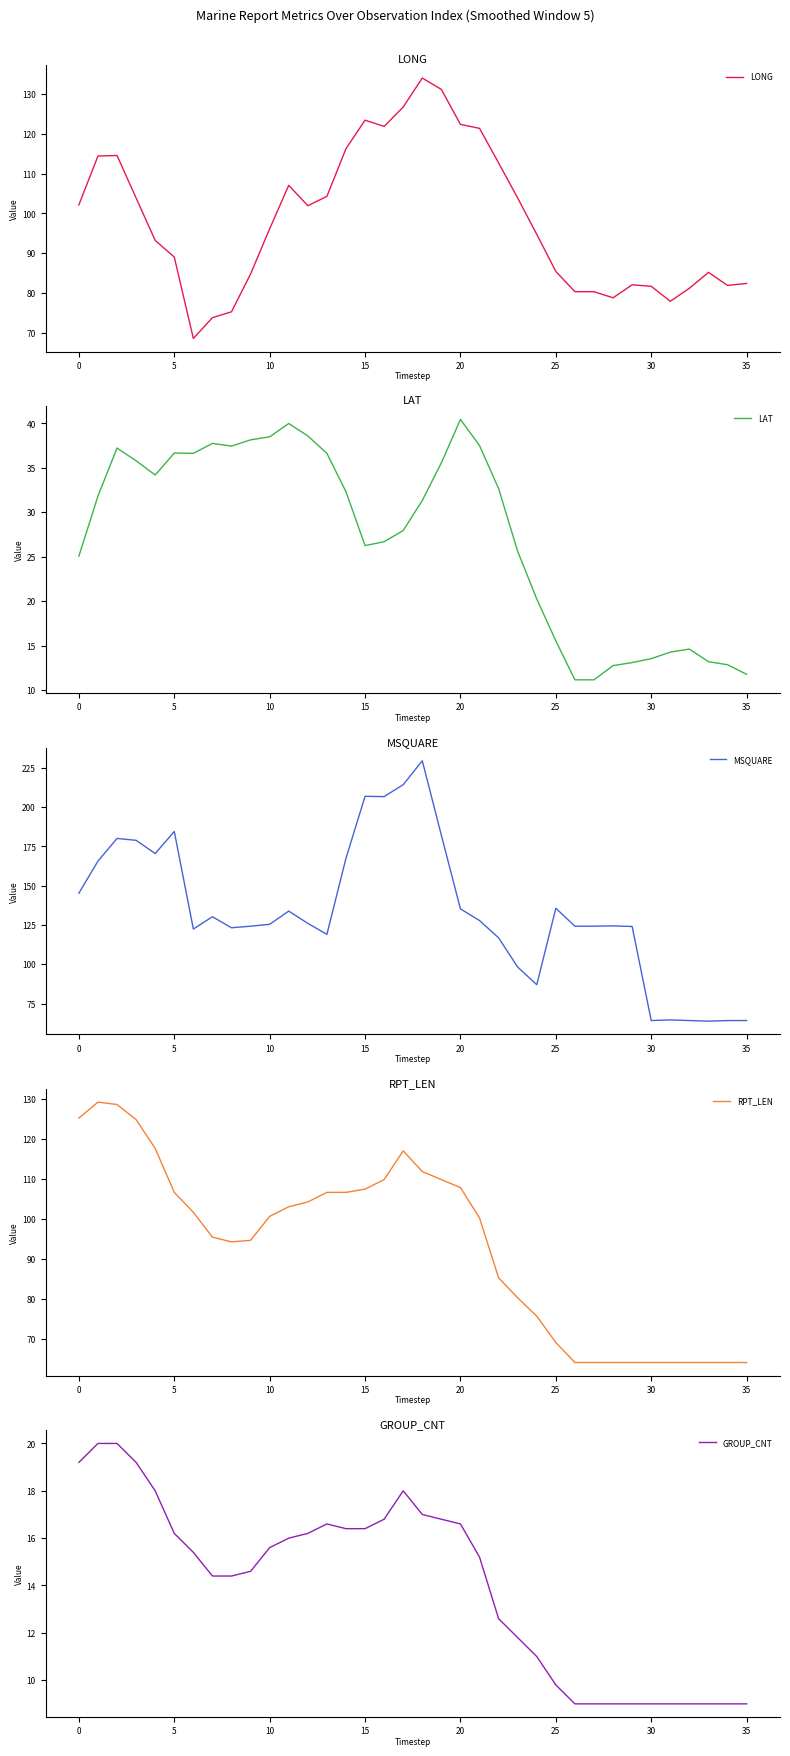

What is the highest value of the LONG series?

134.1